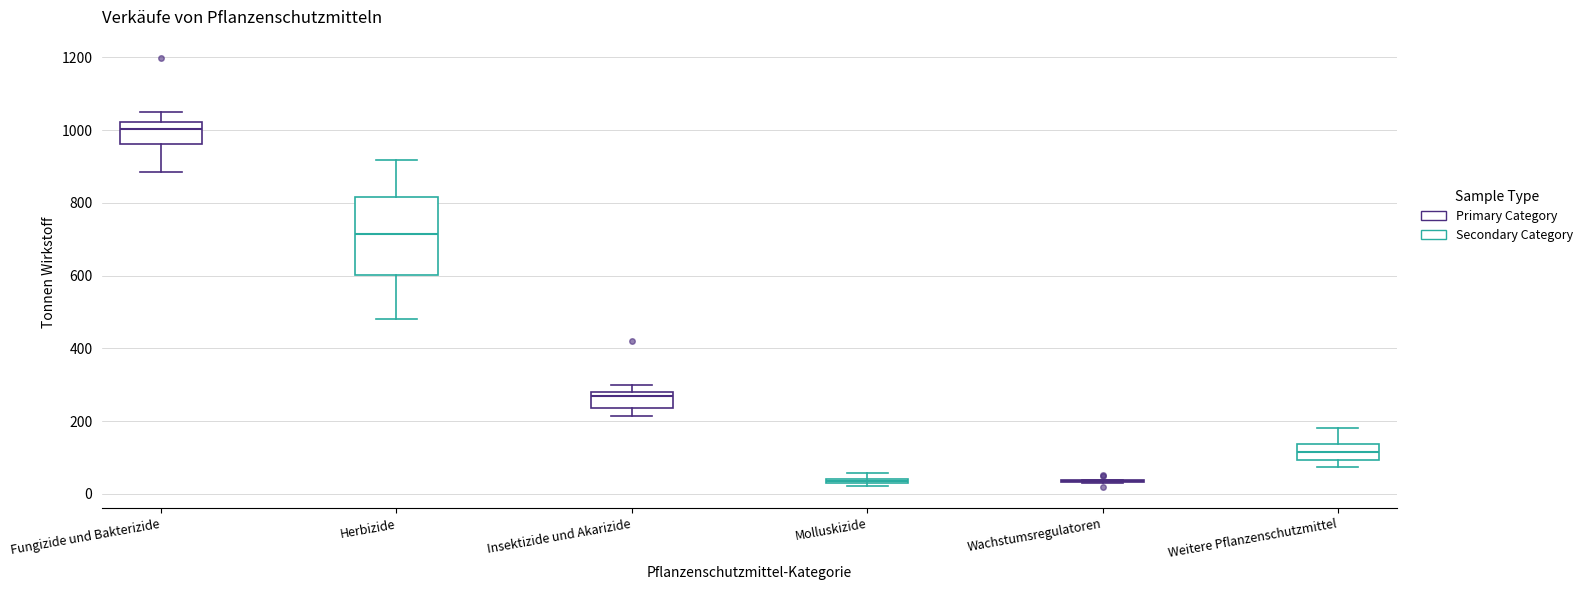

Where is the upper edge of the box for Insektizide und Akarizide on the y-axis? The values are not printed on the chart, so give them approximately, as read against the axis.

280